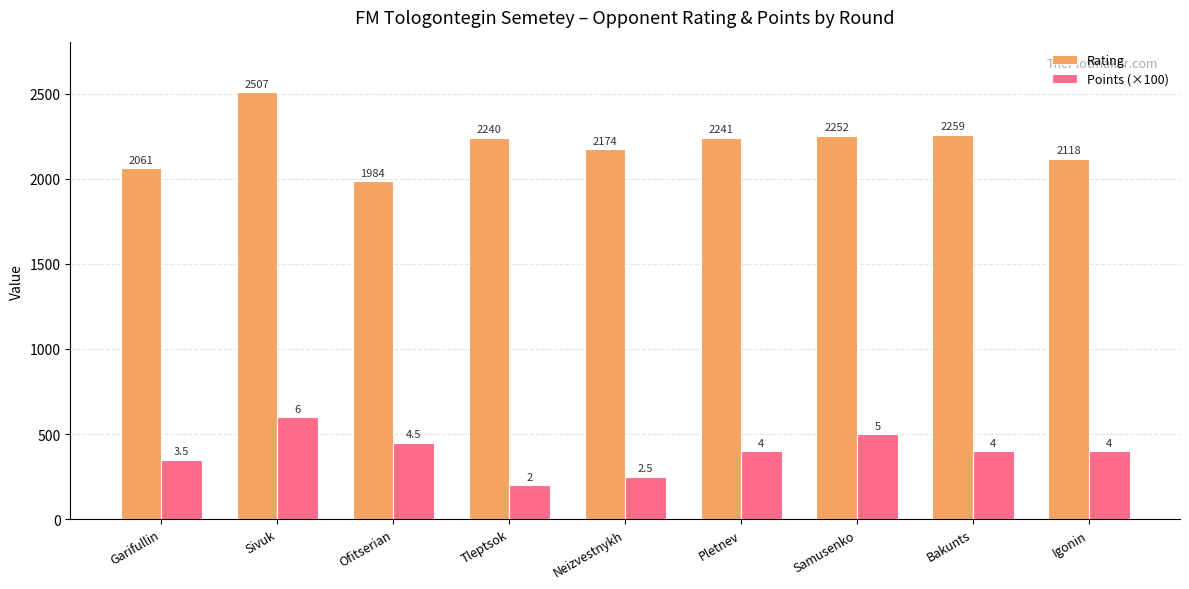

Which series changed the most between Tleptsok and Samusenko?

Points (×100)